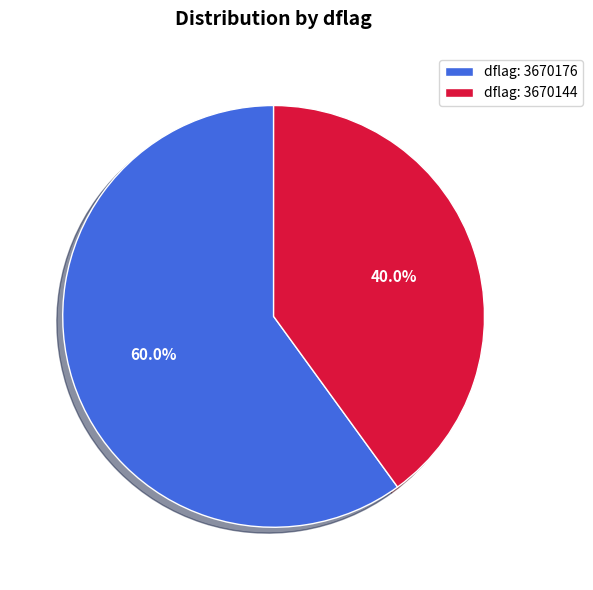

What percentage do dflag: 3670176 and dflag: 3670144 together represent?

100.0%